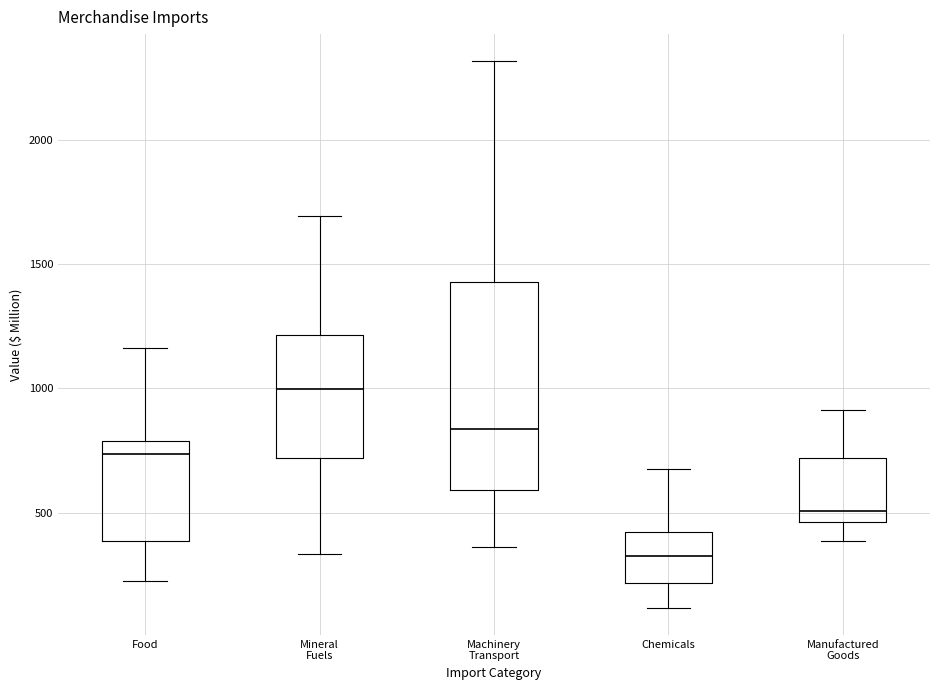

Reading left to right, transcribe this box plot: for each box, give where its median line is, the range the box spans, and where its two whiskers end, as read against the y-axis. The values are not printed on the chart, so give them approximately, as read against the axis.

Food: median 750, box 400 to 800, whiskers 250 to 1150
Mineral Fuels: median 1000, box 700 to 1200, whiskers 350 to 1700
Machinery Transport: median 850, box 600 to 1450, whiskers 350 to 2300
Chemicals: median 350, box 200 to 400, whiskers 100 to 700
Manufactured Goods: median 500, box 450 to 700, whiskers 400 to 900